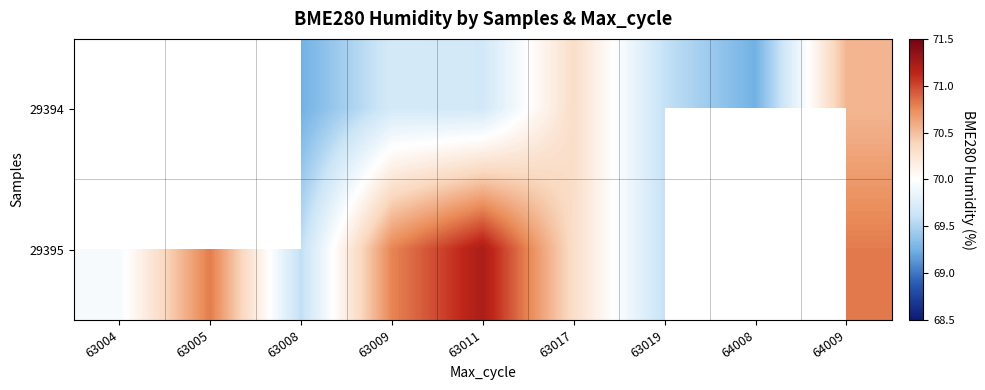

Rank the series at 64009 from lowest to highest value.

29394, 29395